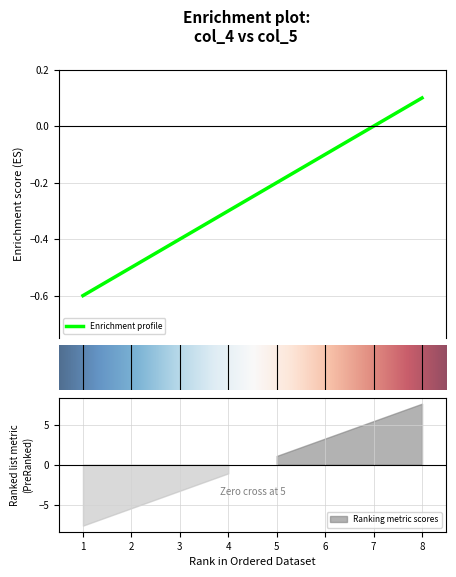

Does the chart display data point markers on the line(s)?

No